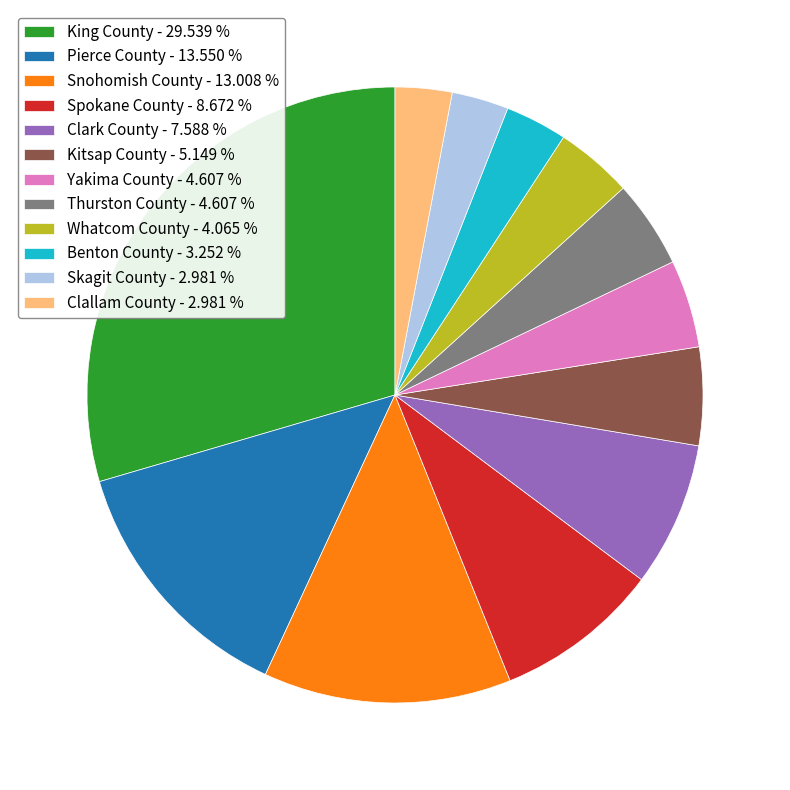

Between Spokane County - 8.672 % and Whatcom County - 4.065 %, which is larger?

Spokane County - 8.672 %